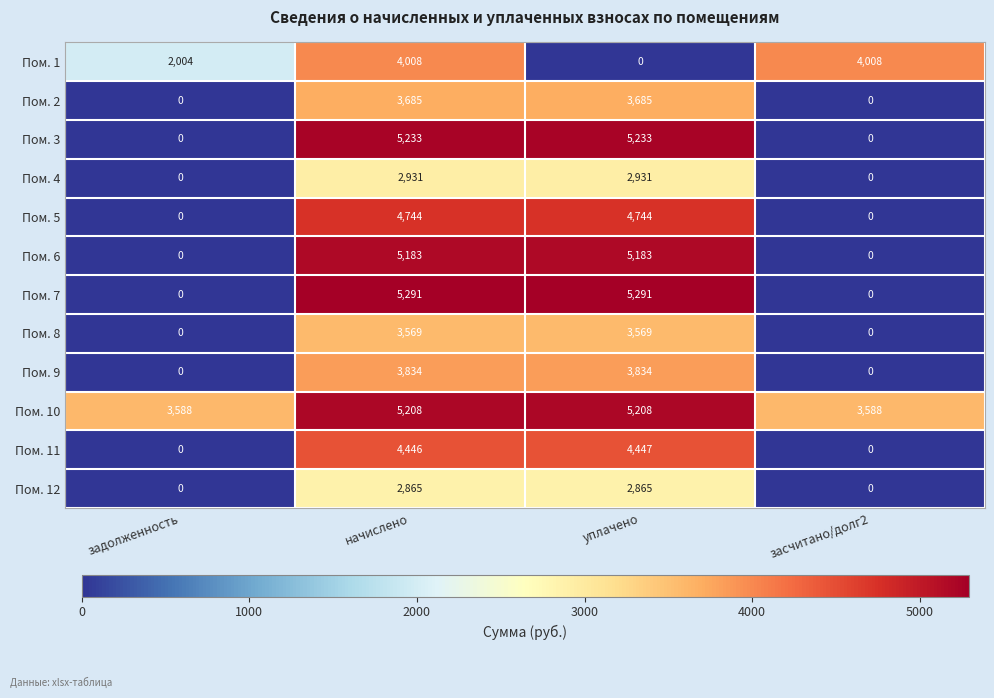

What is the maximum value shown in the chart?

5291